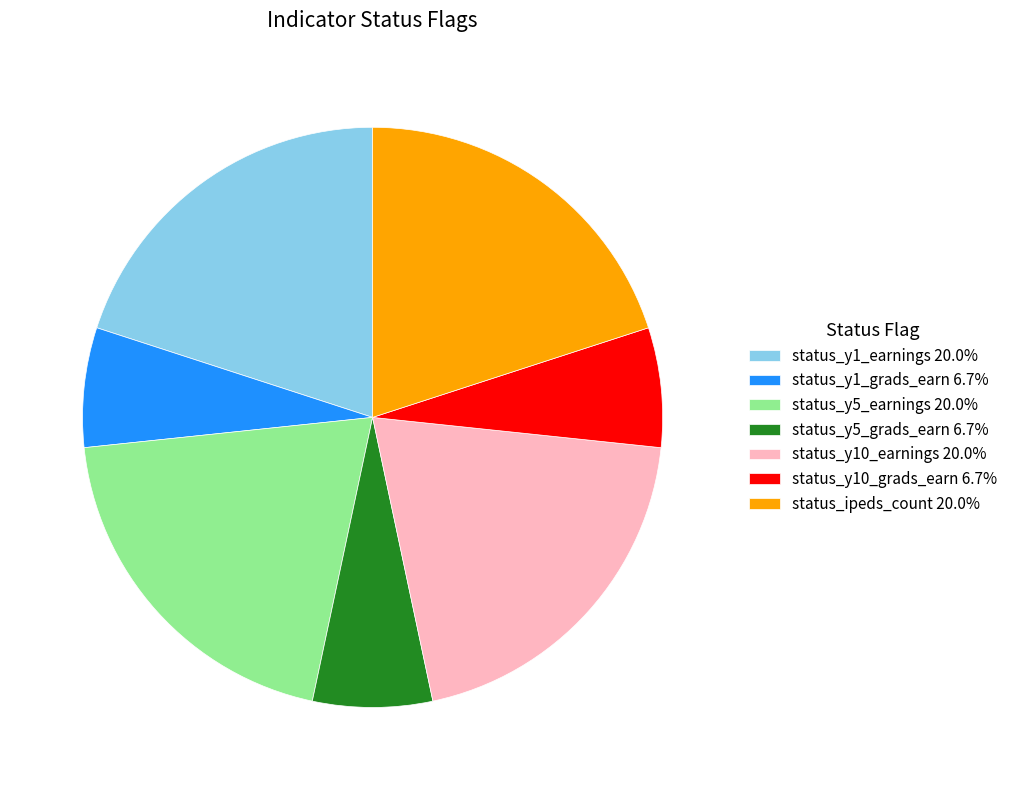

Approximately how many times larger is the value at status_y1_earnings 20.0% compared to status_y5_earnings 20.0%?

1.0